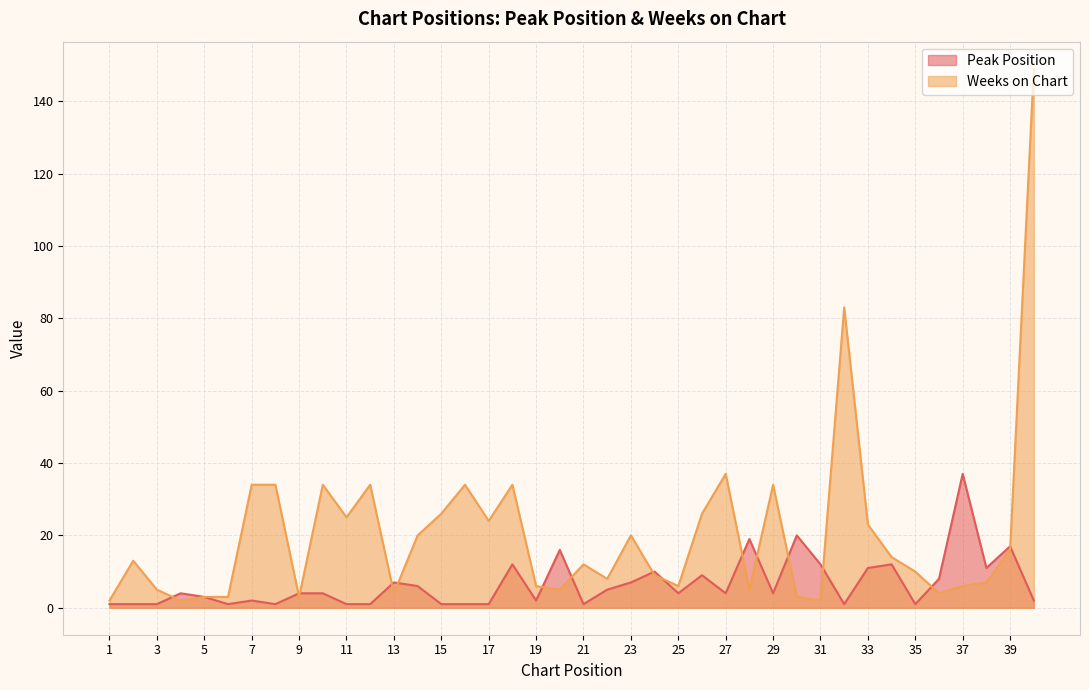

In Weeks on Chart, how many points are lower than both neighbors (excluding endpoints)?

11